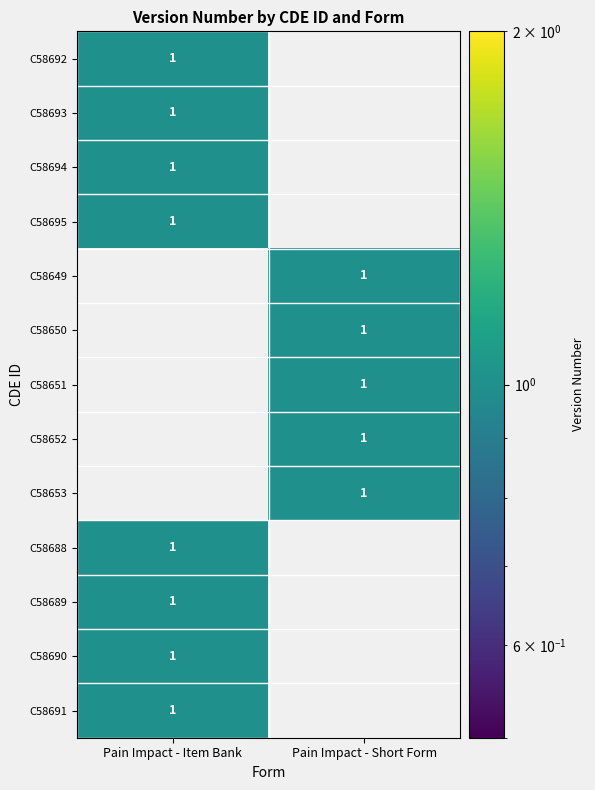

True or false: C58653 has a value of 1 at Pain Impact - Short Form.

True